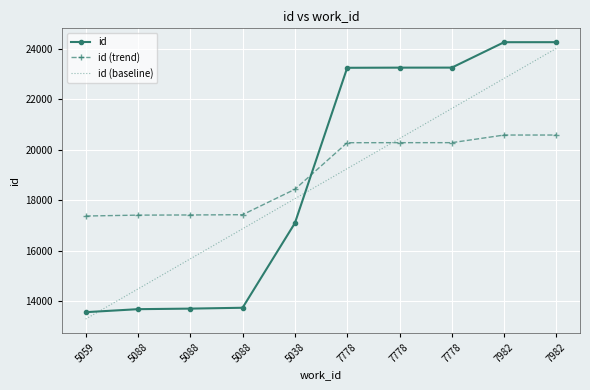

What are all the series names shown in the legend?

id, id (trend), id (baseline)